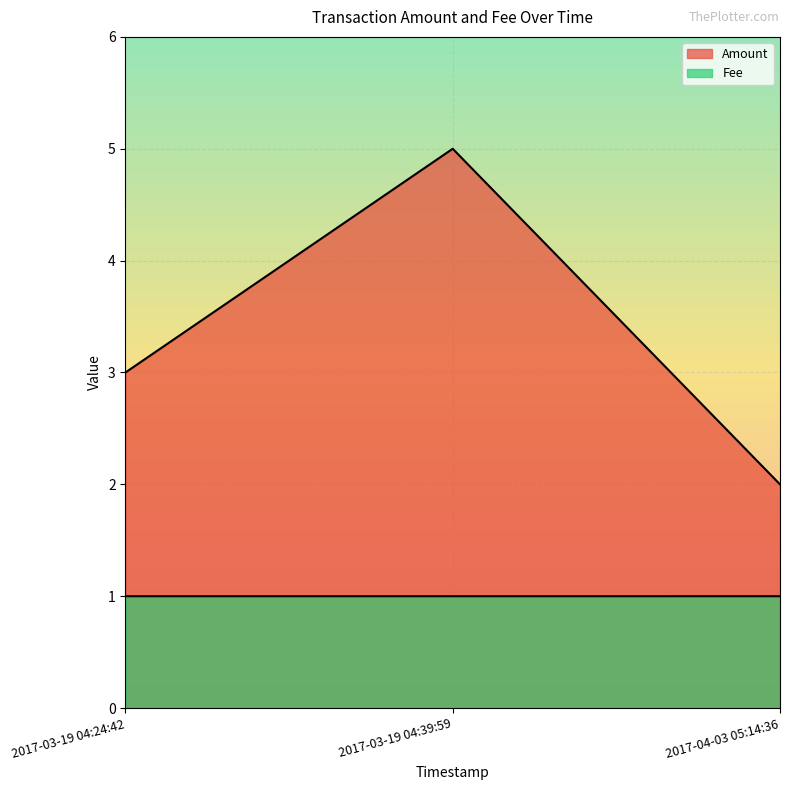

What is the value of the Amount point at the 1st from the left?

3.0